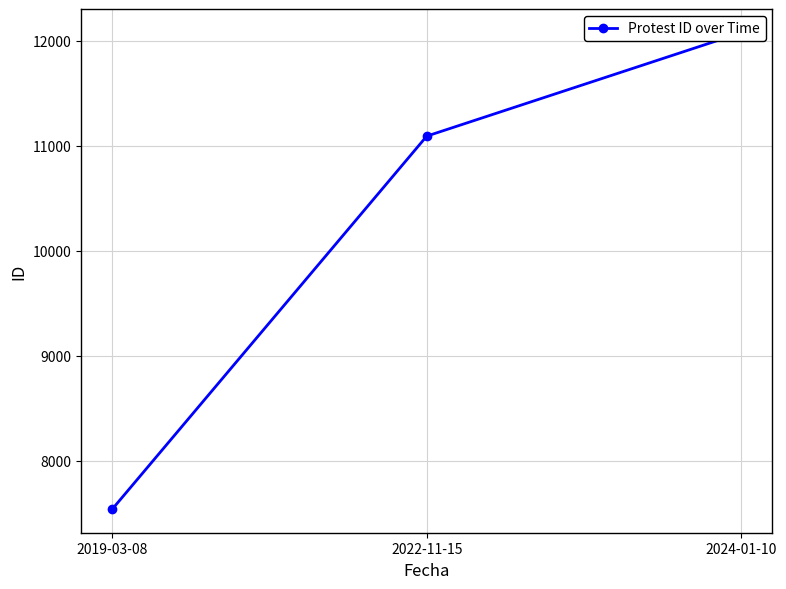

How many lines are shown in the chart?

1